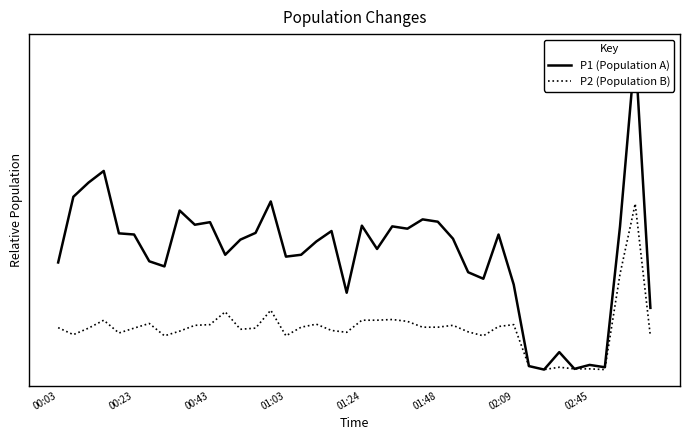

How many series are shown in this chart?

2